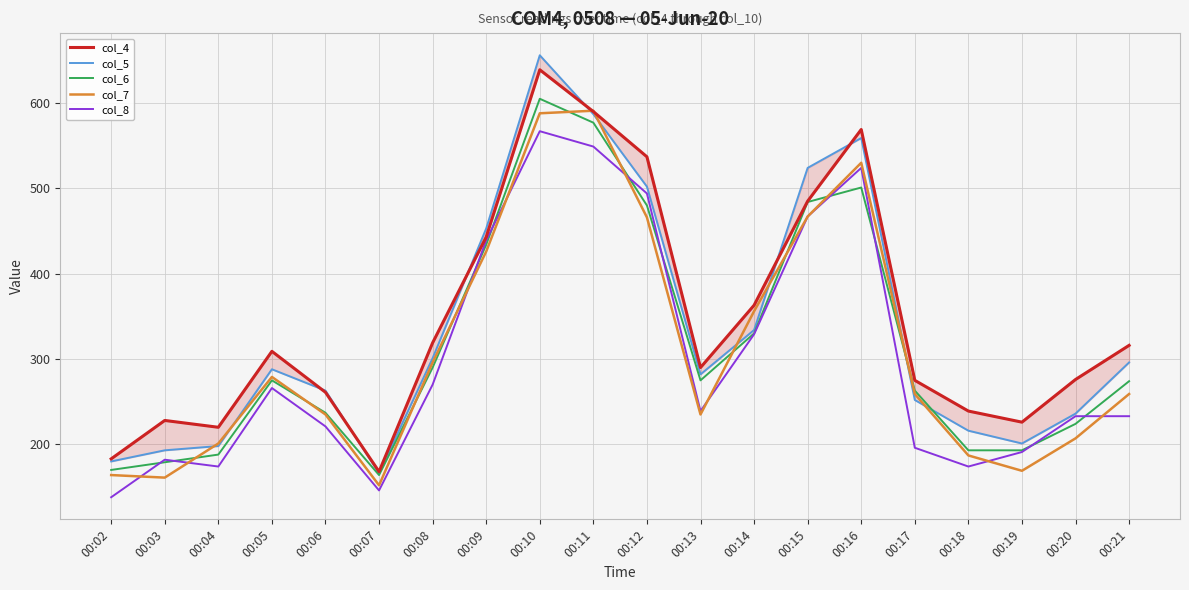

Is this an area chart (filled region under the line)?

No